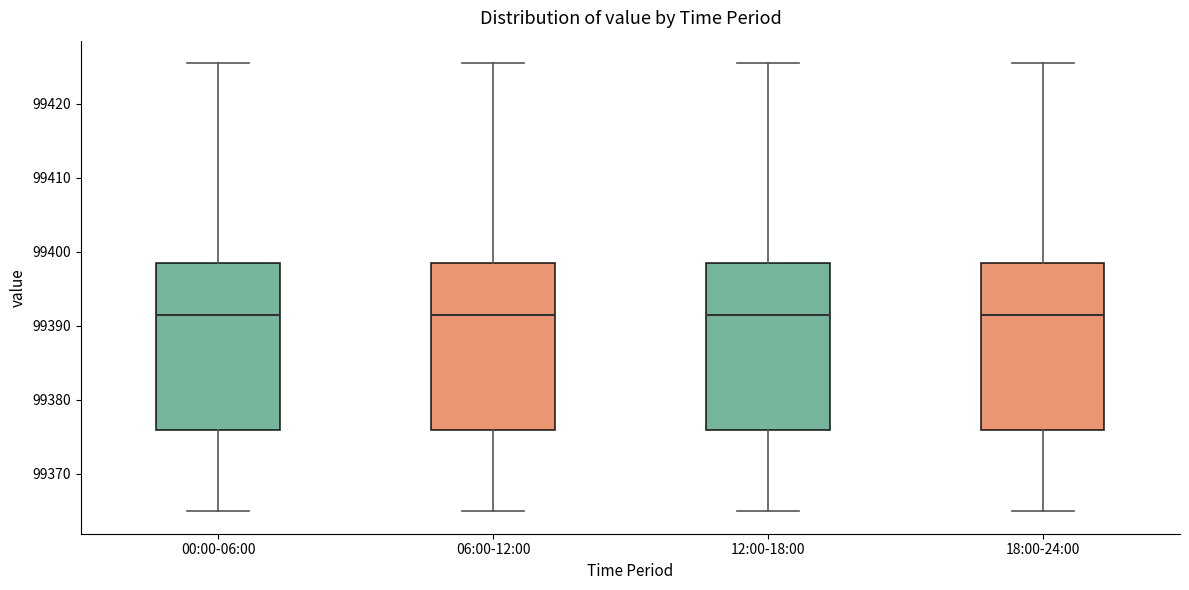

Reading left to right, read every box against the y-axis: the position of its median line, the range the box covers, and the ends of its whiskers. The values are not printed on the chart, so give them approximately, as read against the axis.

00:00-06:00: median 99391, box 99376 to 99398, whiskers 99365 to 99426
06:00-12:00: median 99391, box 99376 to 99398, whiskers 99365 to 99426
12:00-18:00: median 99391, box 99376 to 99398, whiskers 99365 to 99426
18:00-24:00: median 99391, box 99376 to 99398, whiskers 99365 to 99426